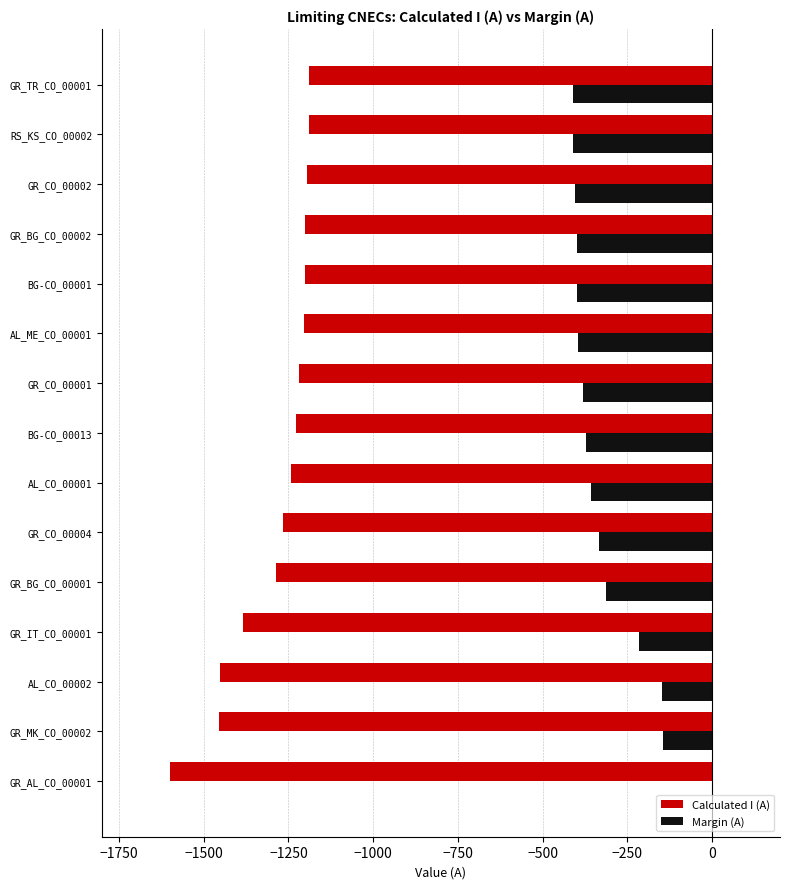

What is the highest value of the Calculated I (A) series?

-1190